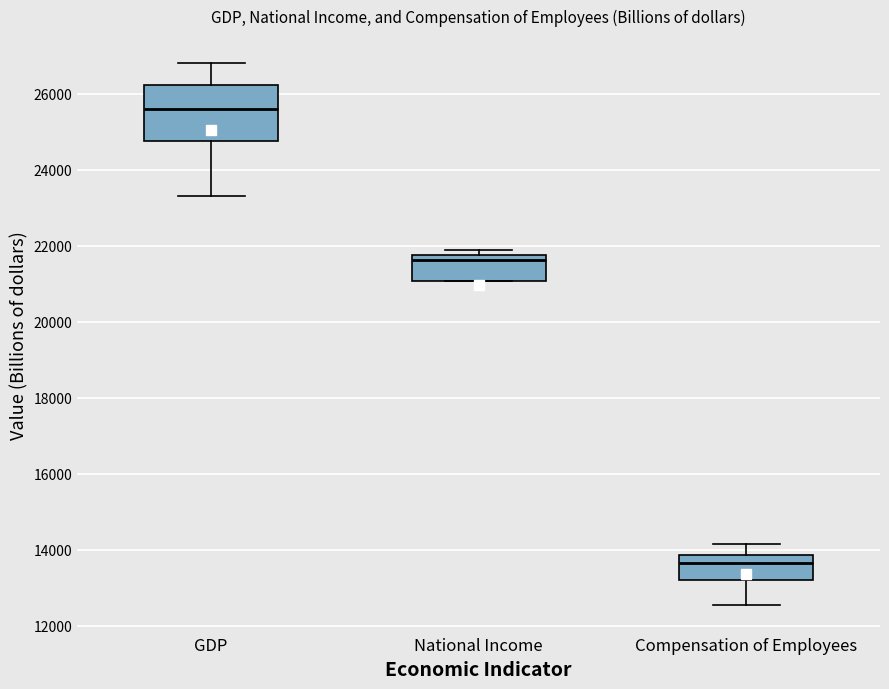

Reading left to right, transcribe this box plot: for each box, give where its median line is, the range the box spans, and where its two whiskers end, as read against the y-axis. The values are not printed on the chart, so give them approximately, as read against the axis.

GDP: median 25600, box 24800 to 26200, whiskers 23400 to 26800
National Income: median 21600, box 21000 to 21800, whiskers 21000 to 21800 (just above the box's upper edge)
Compensation of Employees: median 13600, box 13200 to 13800, whiskers 12600 to 14200